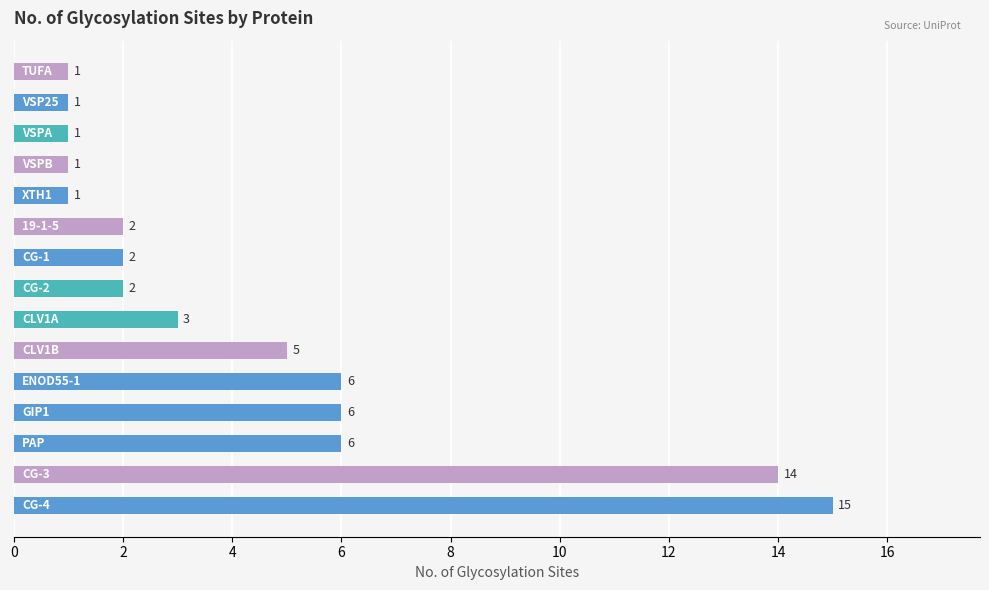

What is the minimum value shown in the chart?

1